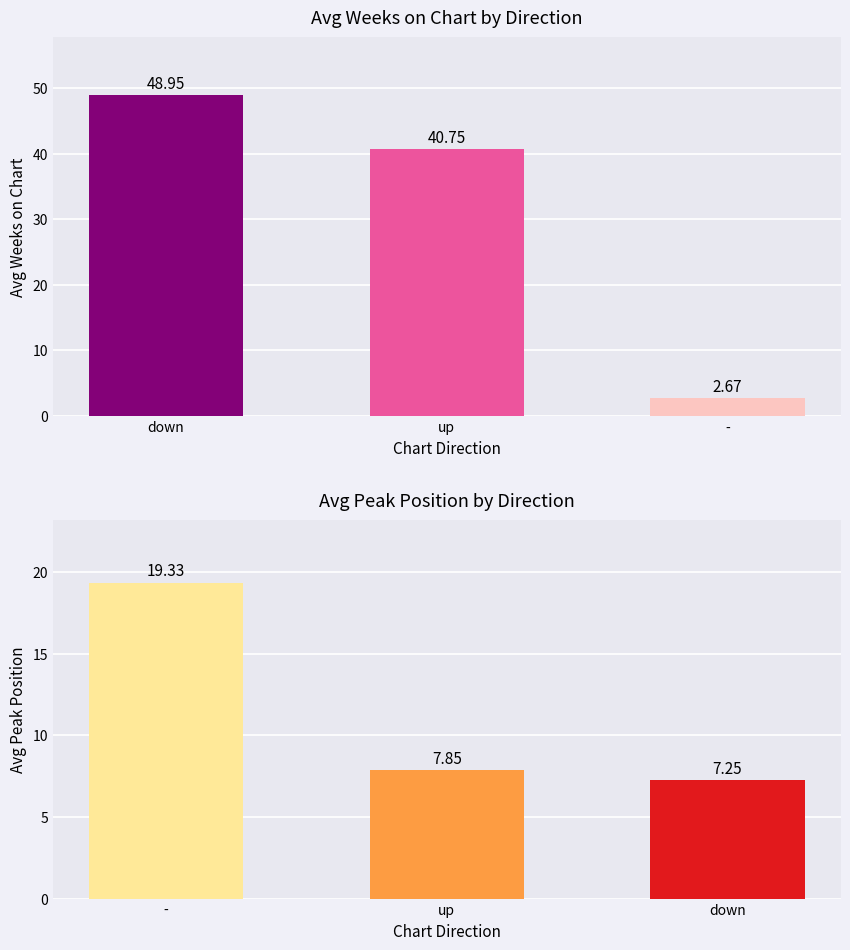

How many distinct data groups are displayed?

2